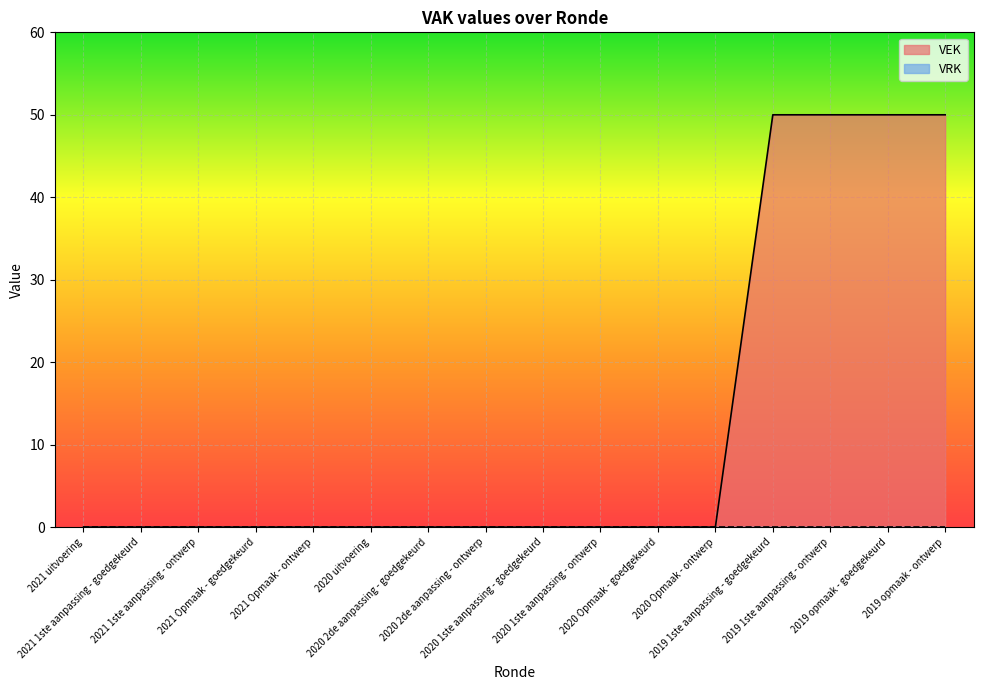

List the labels in order of value, smallest first.

2021 uitvoering, 2021 1ste aanpassing - goedgekeurd, 2021 1ste aanpassing - ontwerp, 2021 Opmaak - goedgekeurd, 2021 Opmaak - ontwerp, 2020 uitvoering, 2020 2de aanpassing - goedgekeurd, 2020 2de aanpassing - ontwerp, 2020 1ste aanpassing - goedgekeurd, 2020 1ste aanpassing - ontwerp, 2020 Opmaak - goedgekeurd, 2020 Opmaak - ontwerp, 2019 1ste aanpassing - goedgekeurd, 2019 1ste aanpassing - ontwerp, 2019 opmaak - goedgekeurd, 2019 opmaak - ontwerp